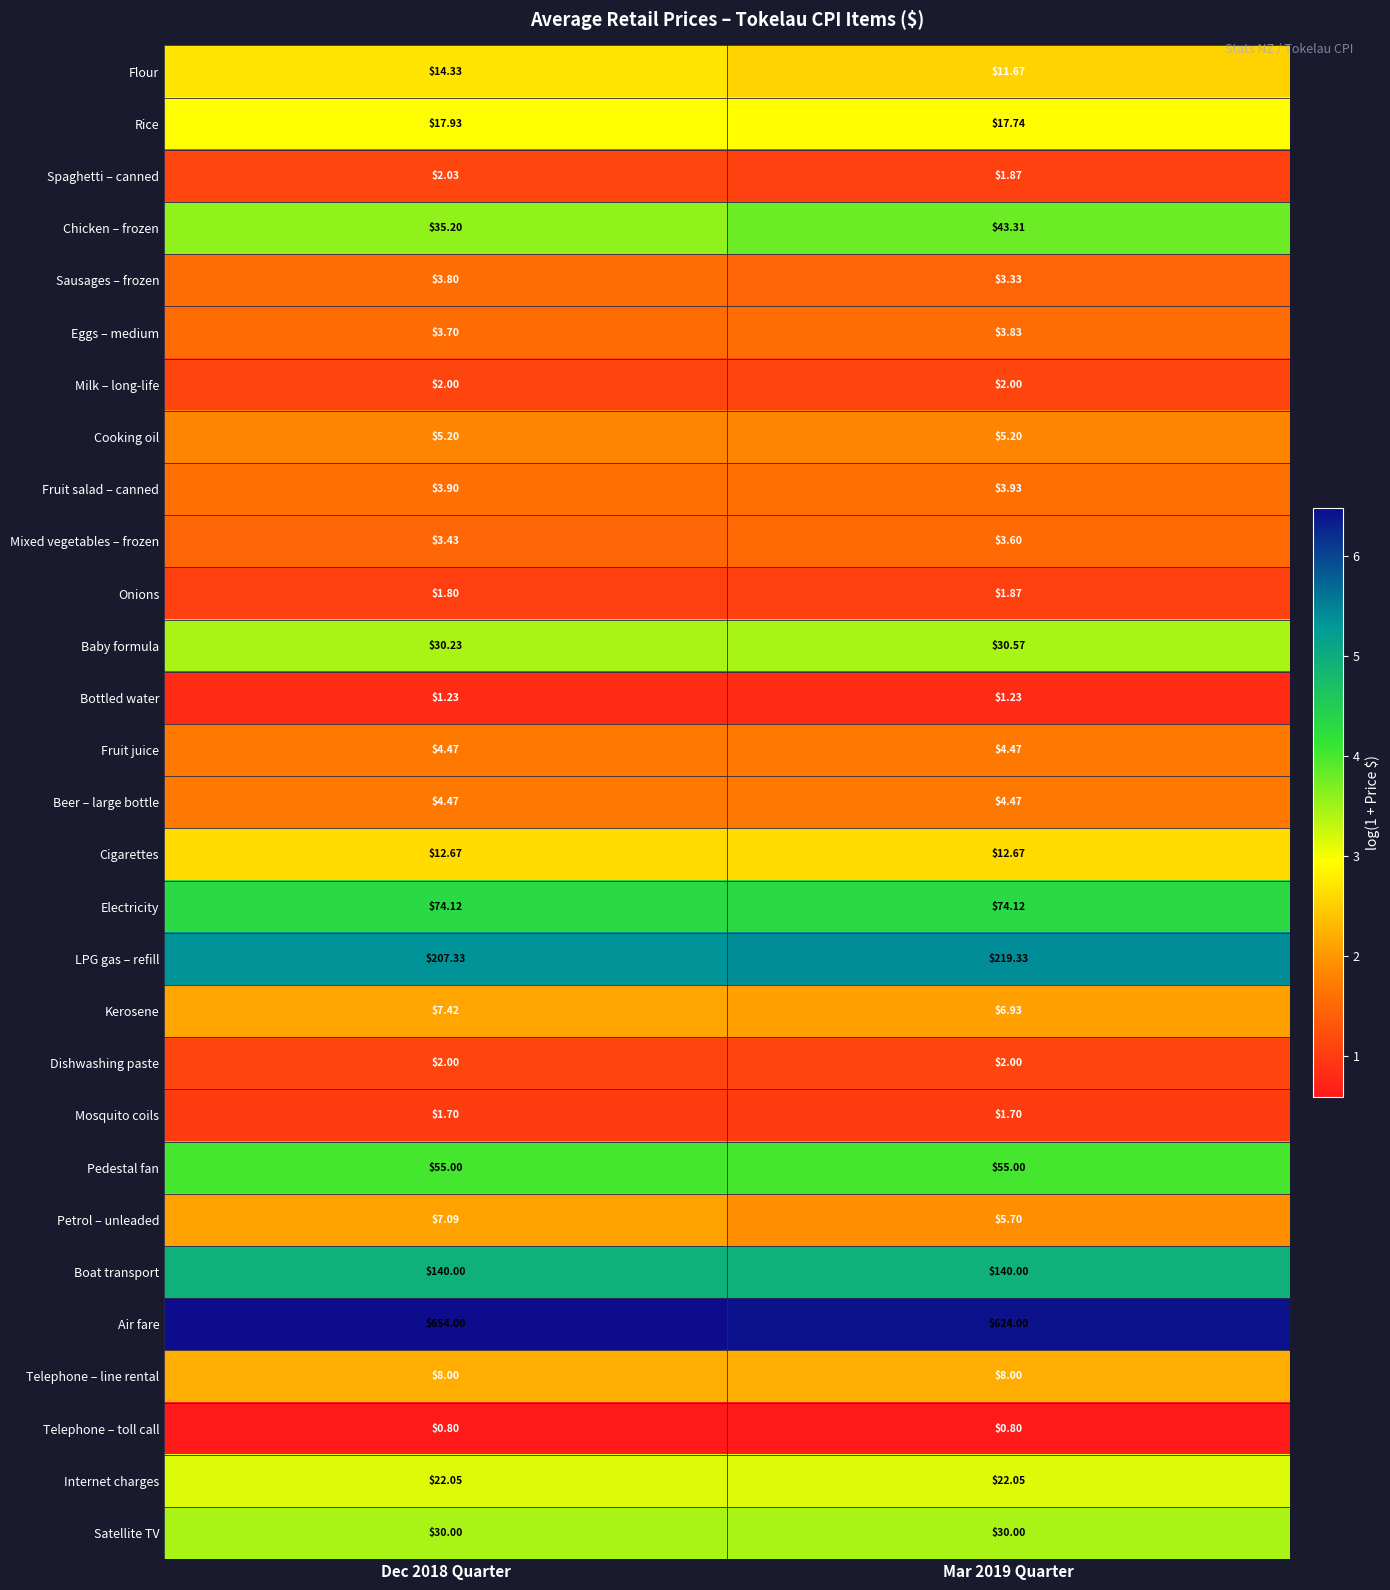

Which series has the largest total across all categories?

Air fare